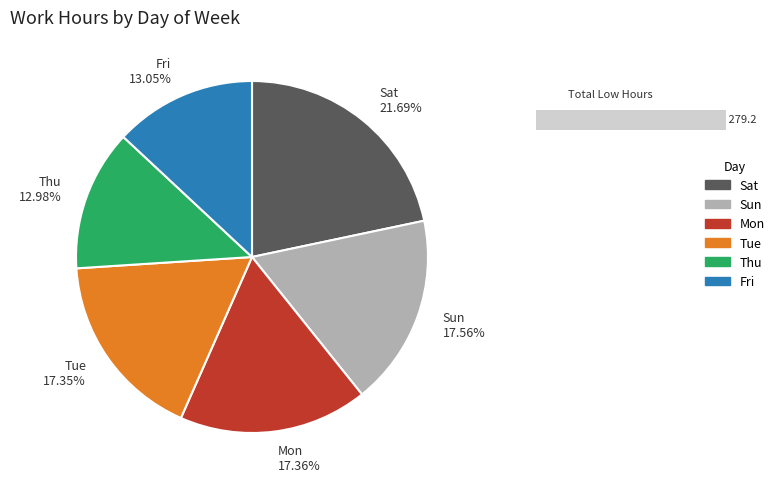

Is there any slice that represents more than half of the pie?

No